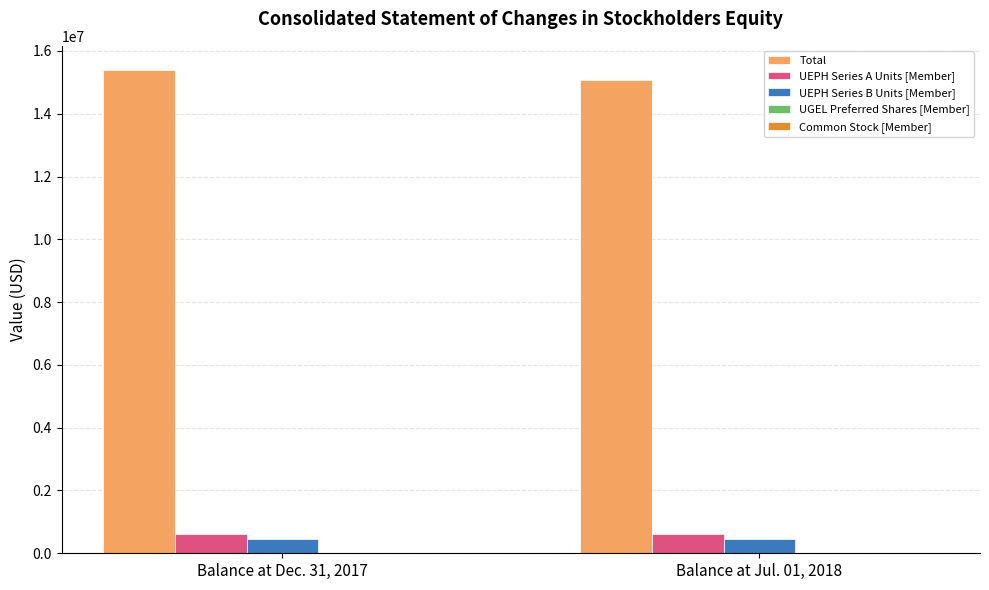

Which series has the largest total across all categories?

Total